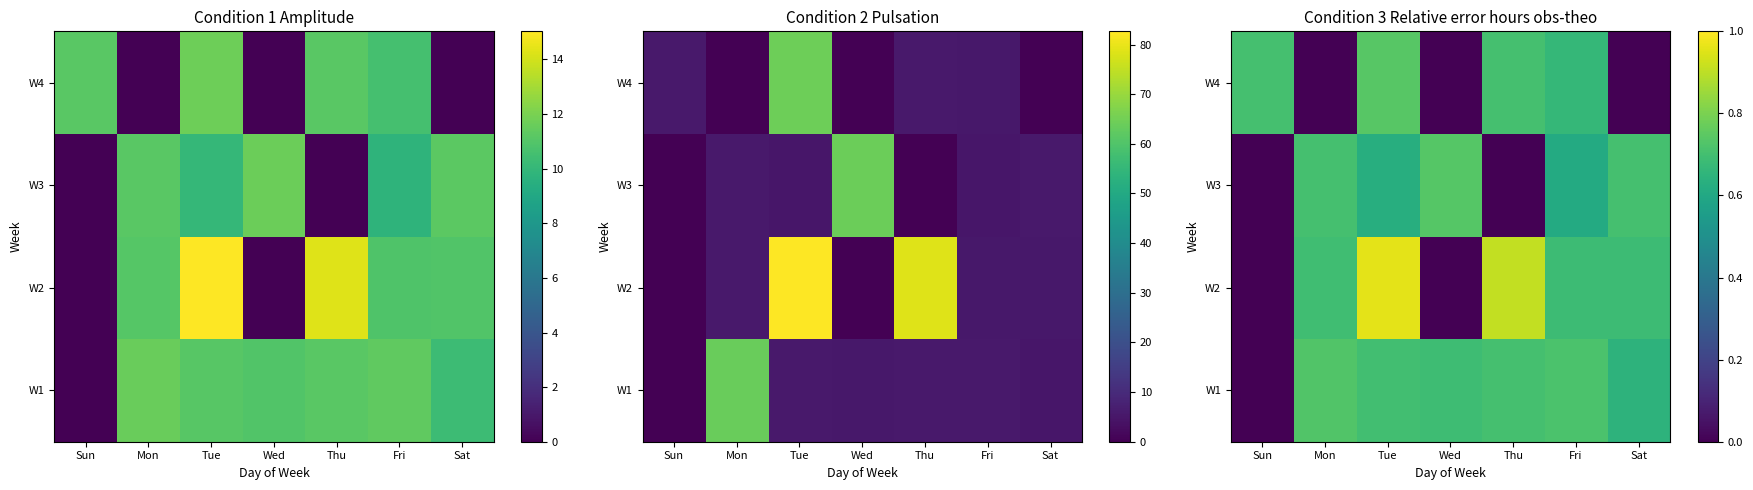

Rank the series by their maximum value, from highest to lowest.

W2, W4, W3, W1